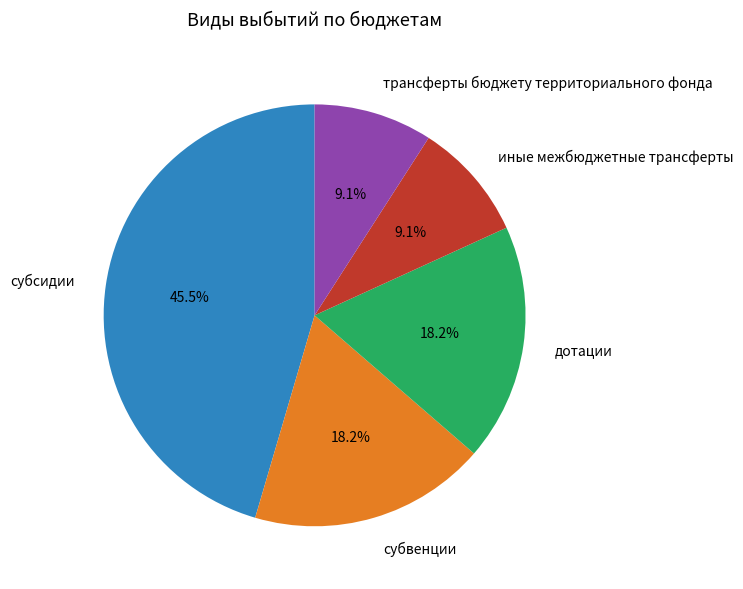

To the nearest percent, what is the difference between the largest and smallest slice percentages?

36%